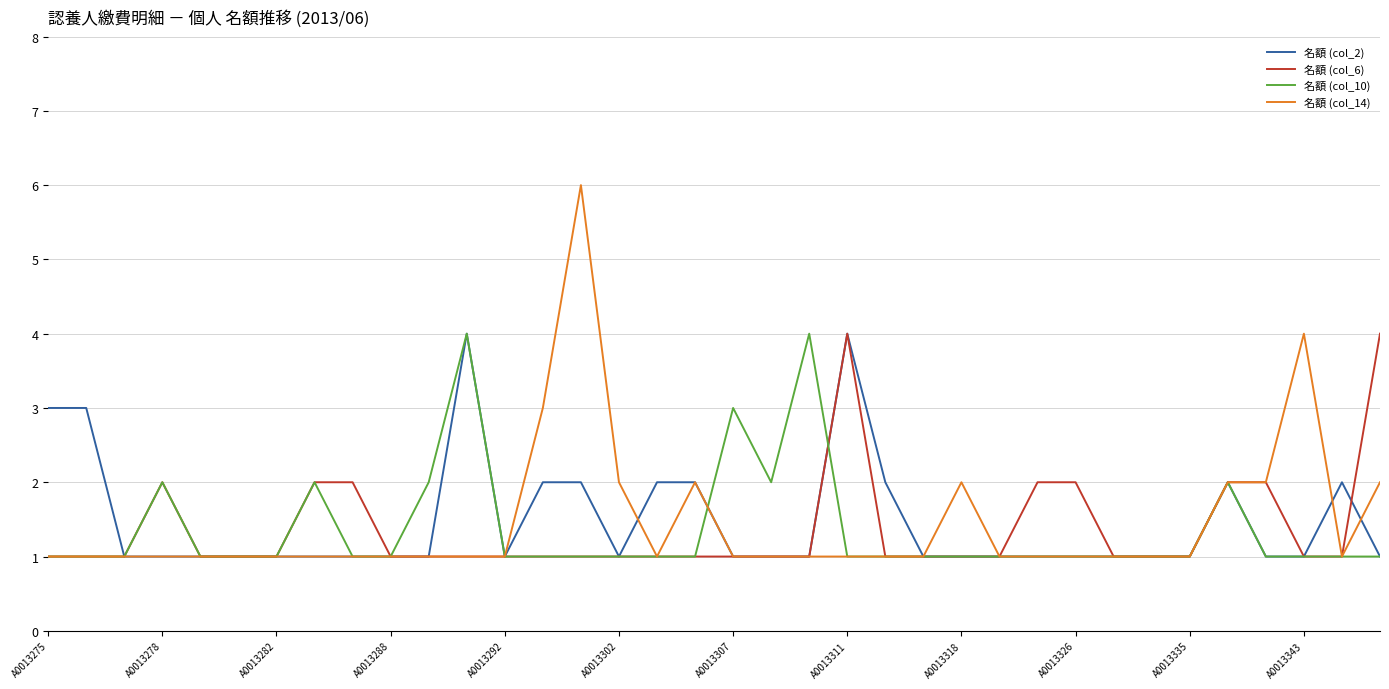

What is the average value of the 名額 (col_14) series?

1